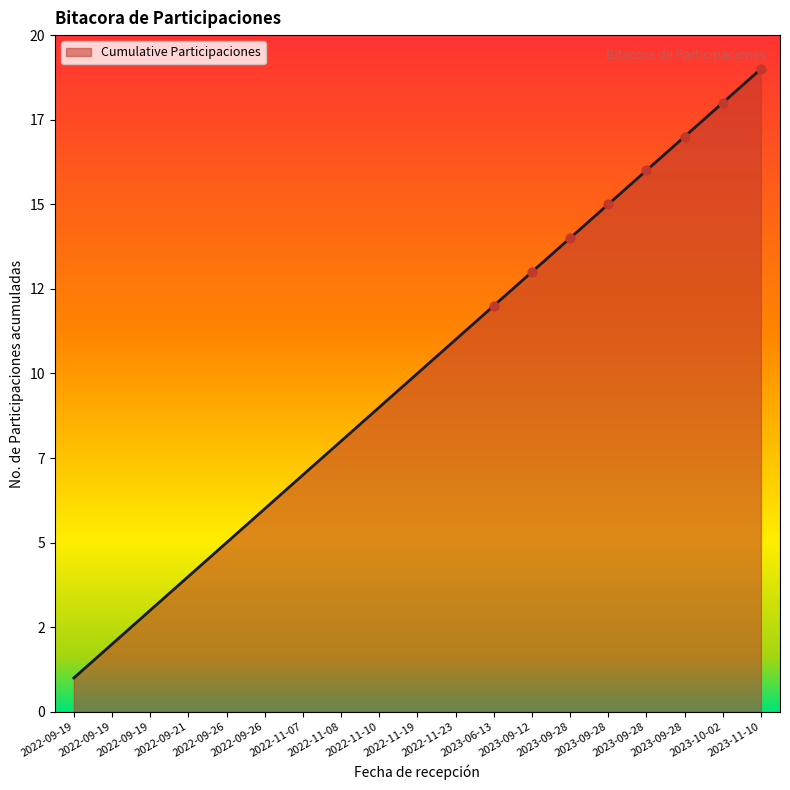

What is the change in value from 2022-09-19 to 2022-09-21?

+3